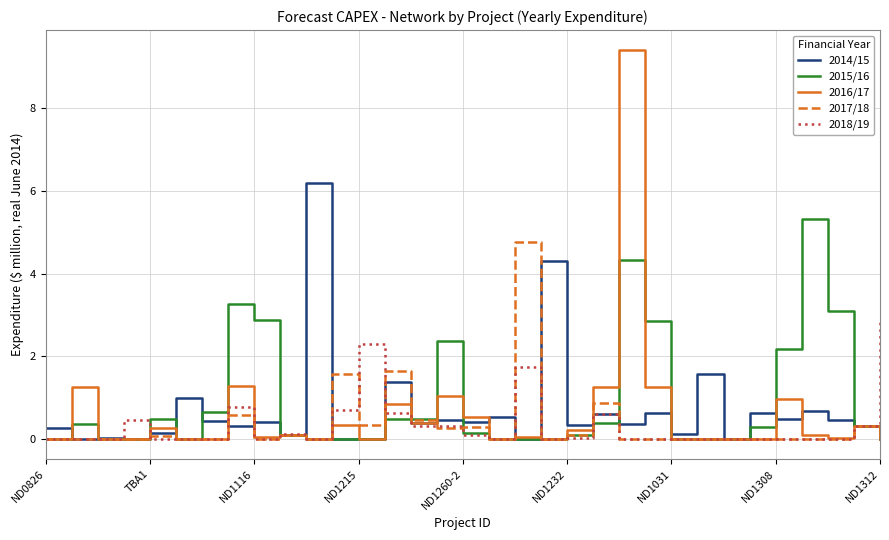

What is the maximum value for 2016/17?

9.4